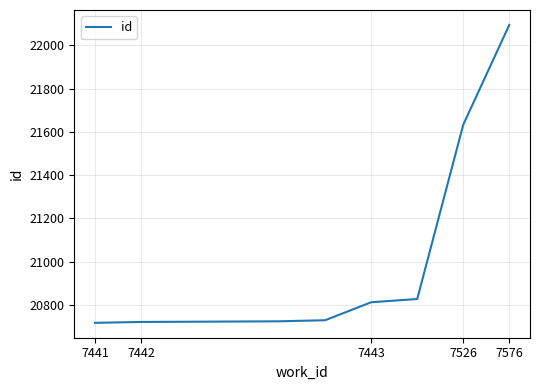

What is the maximum value shown in the chart?

22094